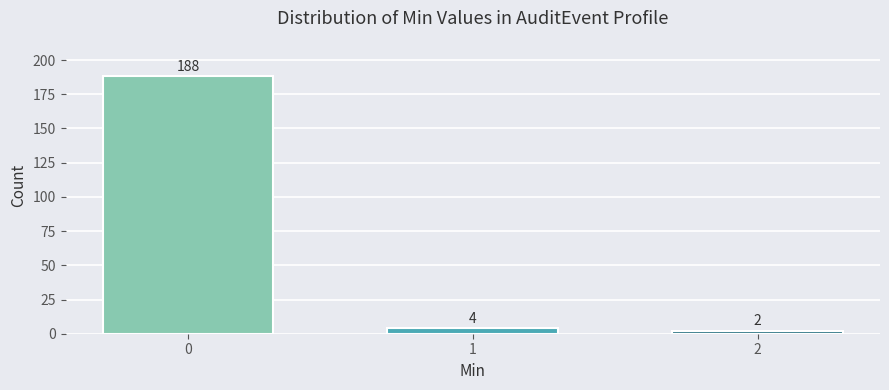

Reading right to left, list all the values displayed in this chart.

2	4	188